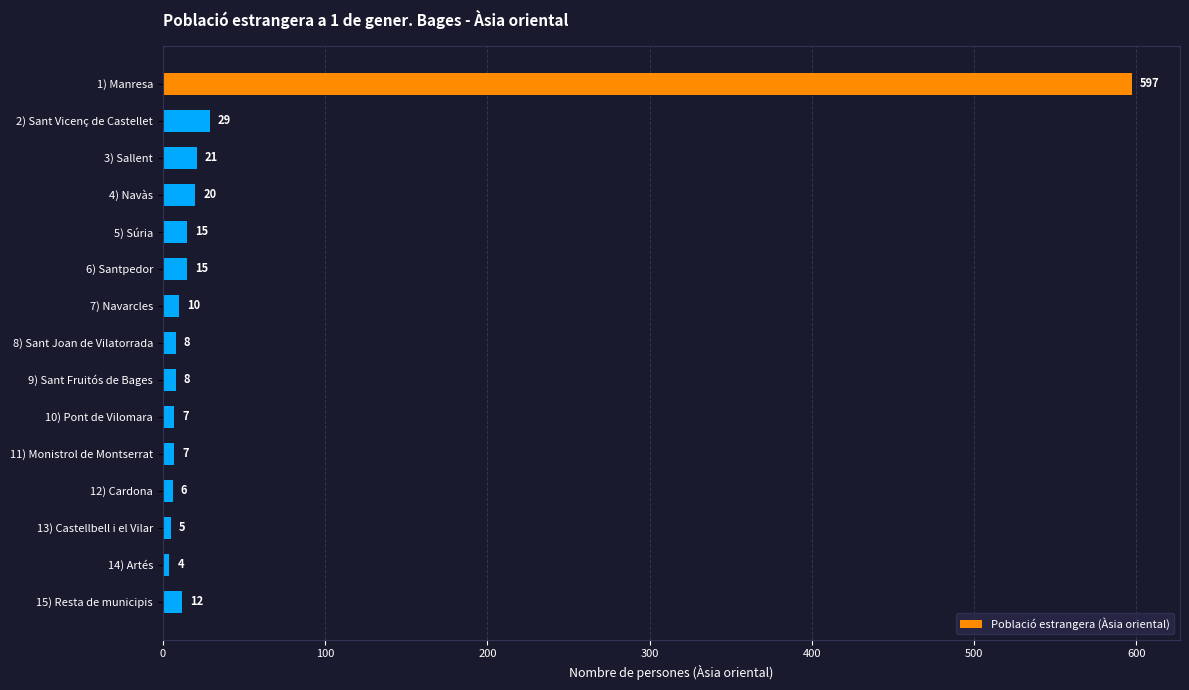

What is the sum of all values?

764